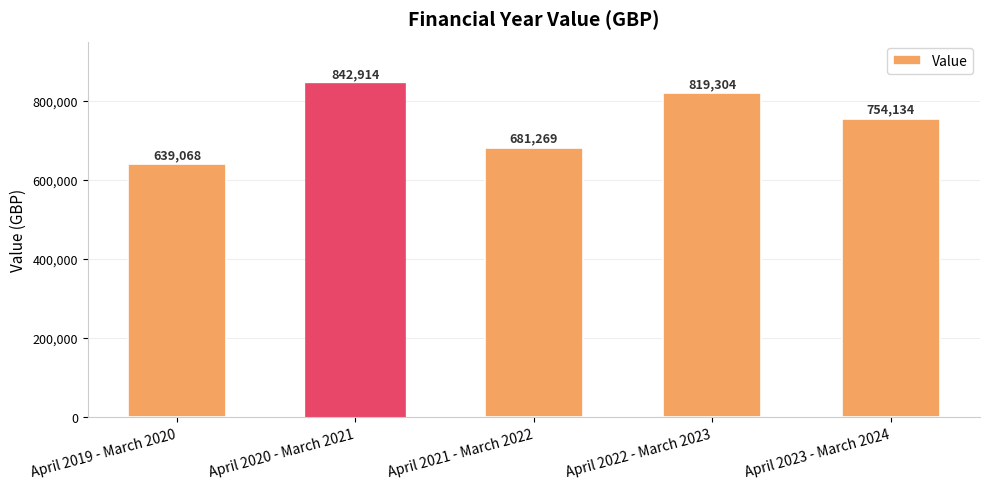

Which has a higher value, April 2020 - March 2021 or April 2021 - March 2022?

April 2020 - March 2021